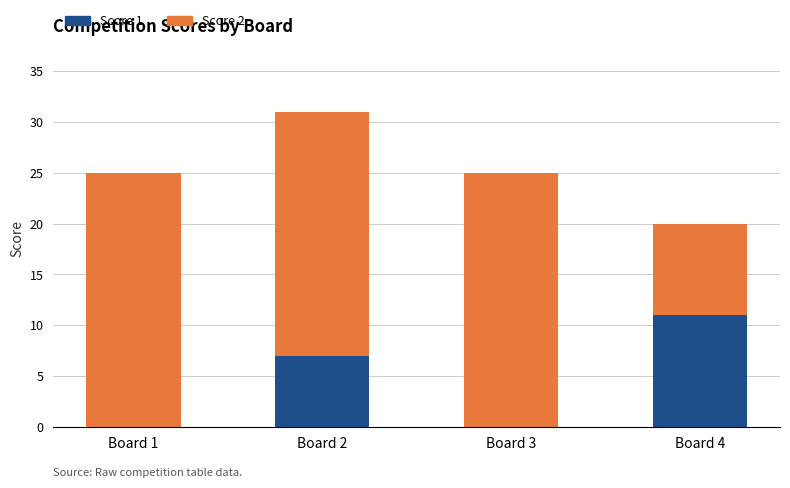

What is the difference between the Score 1 values at Board 4 and Board 2?

4